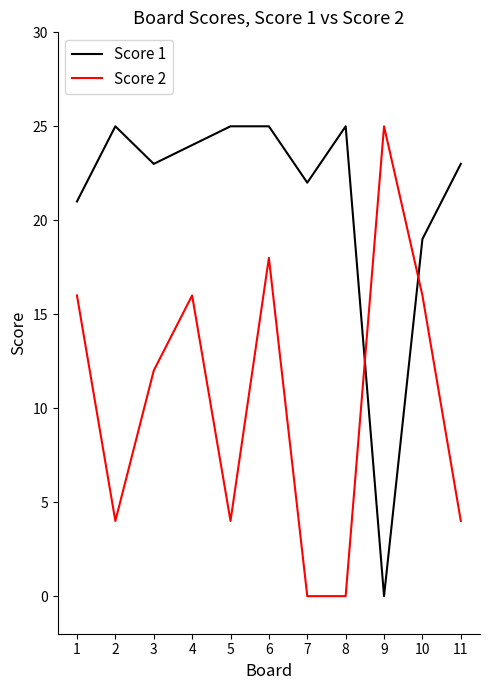

Is the value of Score 2 at 4 greater than the value of Score 1 at 5?

No